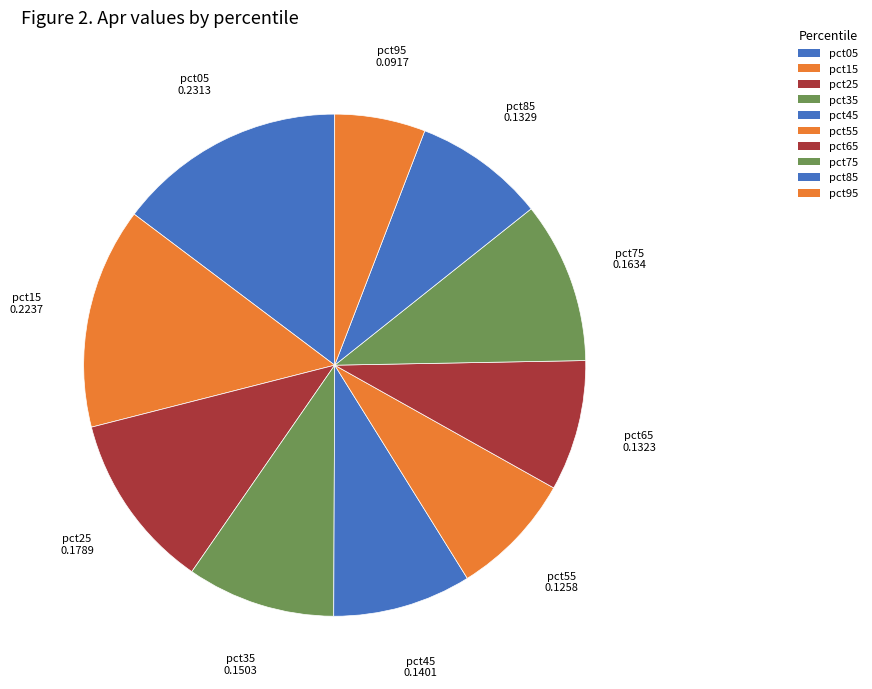

How many segments does this pie chart have?

10